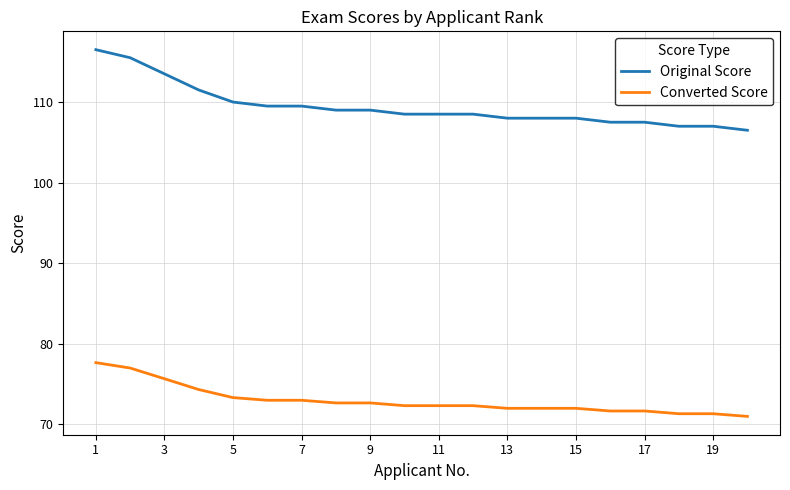

At how many categories does at least one series exceed 87?

20